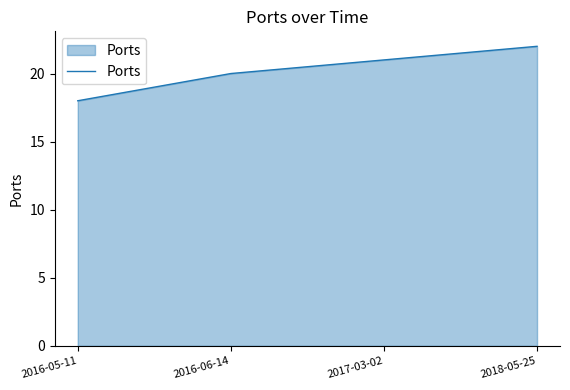

What position from the left is 2017-03-02?

3